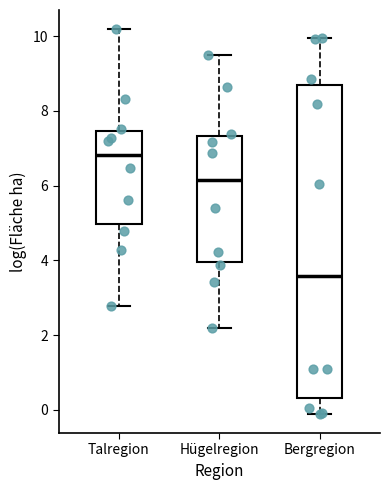

Where does the median line of the box for Talregion sit on the y-axis? The values are not printed on the chart, so give them approximately, as read against the axis.

6.8